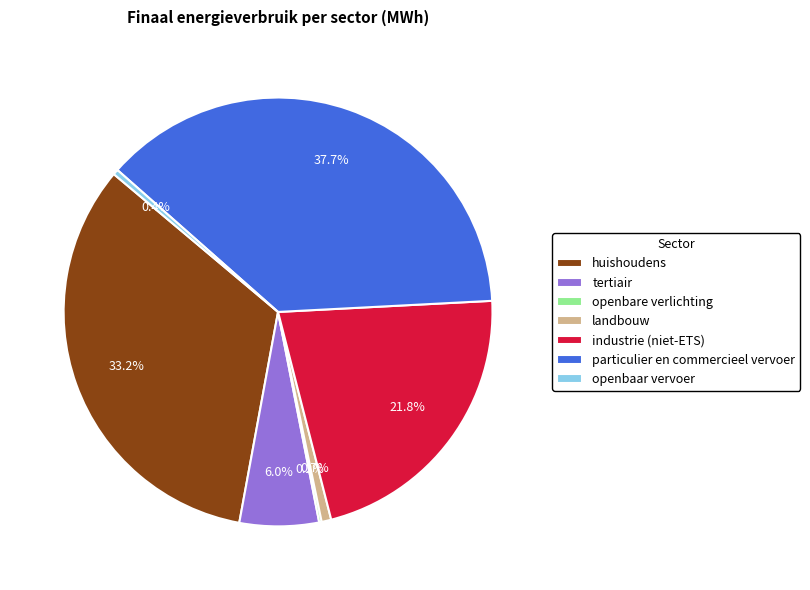

Which category has the biggest portion of the pie?

particulier en commercieel vervoer